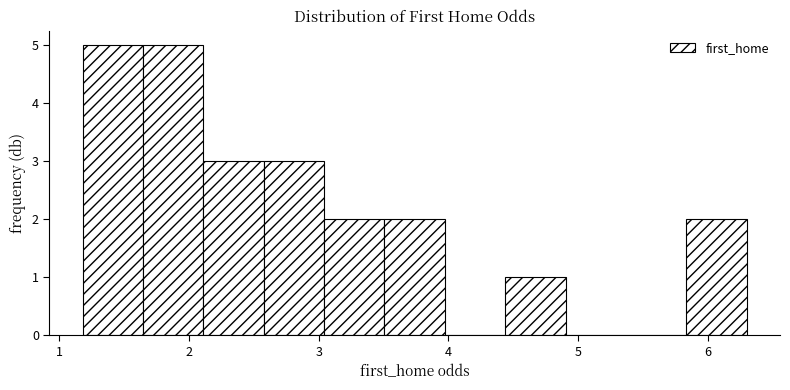

Reading left to right, transcribe this chart: for each bar, give the range it covers on the x-axis and its height. Neither the bar edges nor the heights are printed on the chart, so give them approximately, as read against the axes.

1.2 to 1.6: 5
1.6 to 2.1: 5
2.1 to 2.6: 3
2.6 to 3.0: 3
3.0 to 3.5: 2
3.5 to 4.0: 2
4.0 to 4.4: 0
4.4 to 4.9: 1
4.9 to 5.4: 0
5.4 to 5.8: 0
5.8 to 6.3: 2